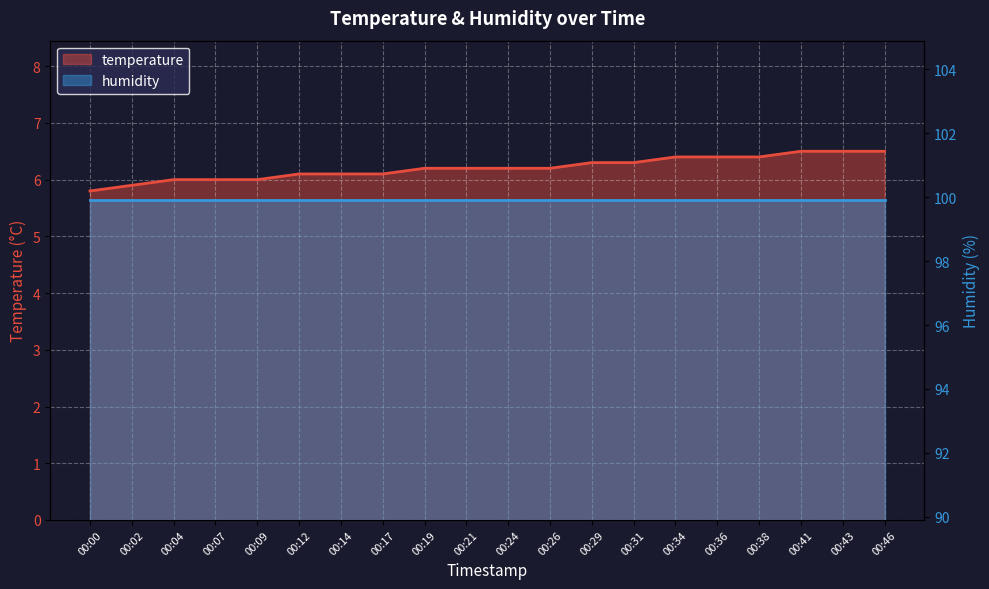

Is it true that the value at 00:34 is 6.4?

True